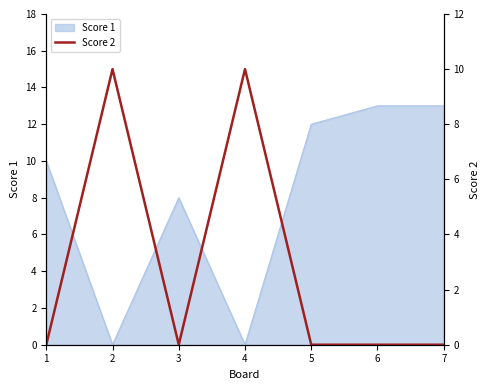

Is it true that Score 1 equals 18 at 5?

False